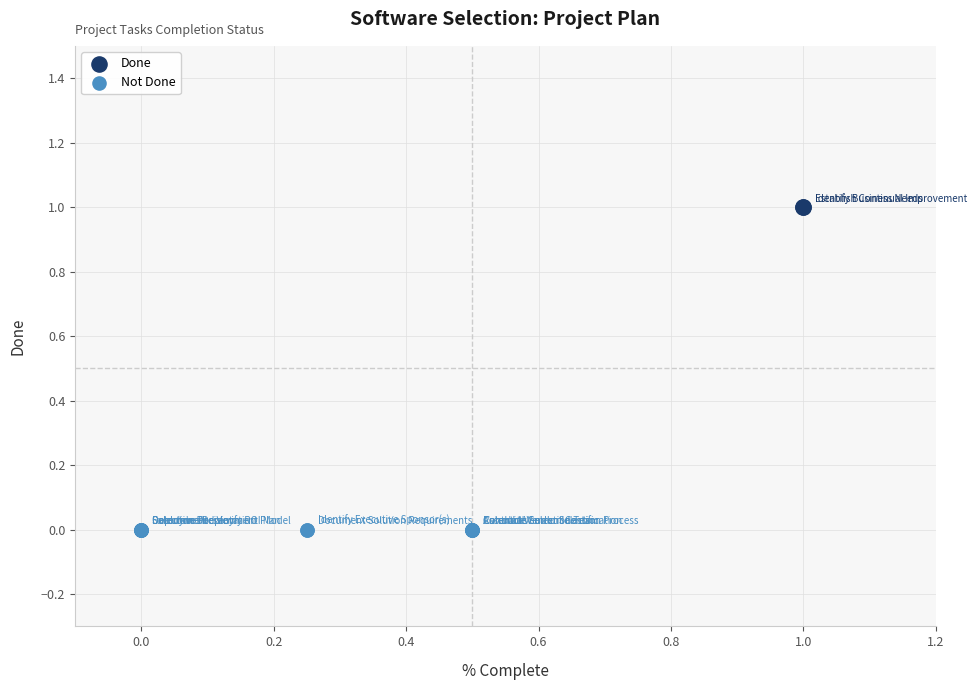

Which series contains the lowest Y value?

Not Done